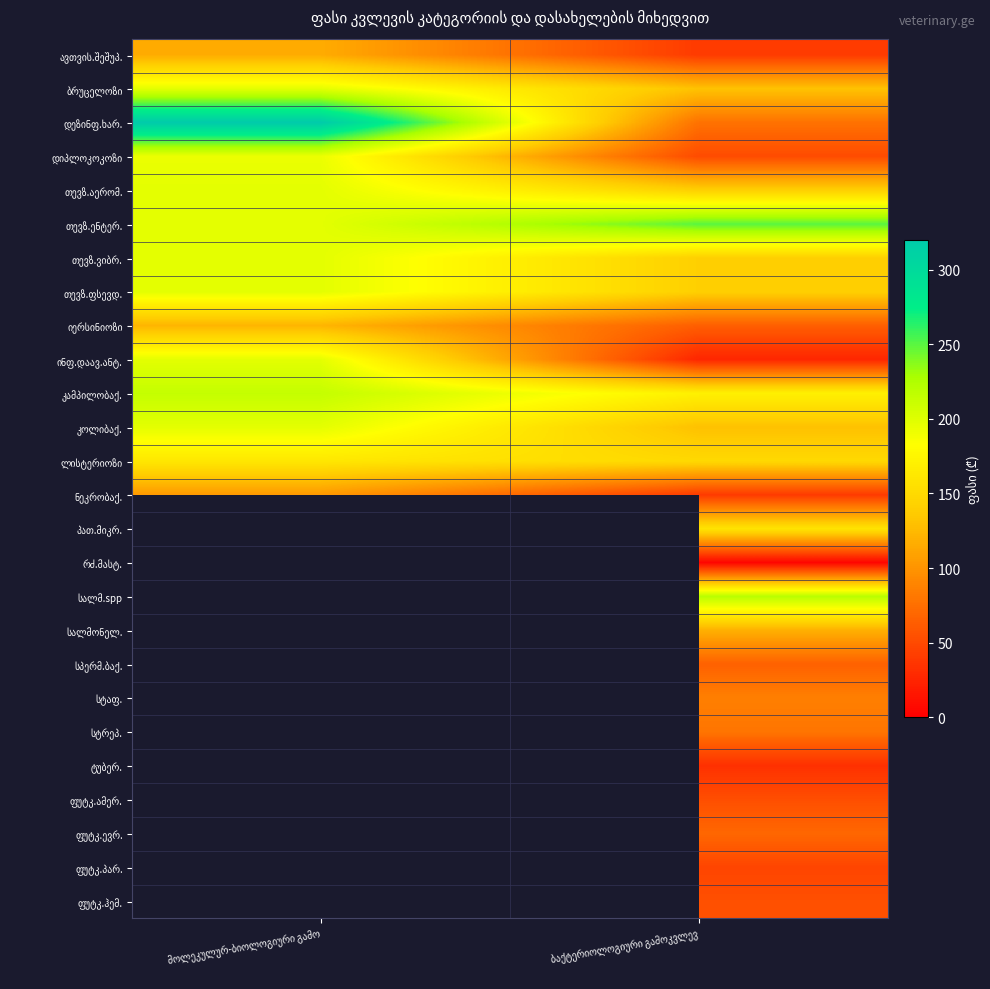

Between ბაქტერიოლოგიური გამოკვლევ and მოლეკულურ-ბიოლოგიური გამო, which is larger?

მოლეკულურ-ბიოლოგიური გამო